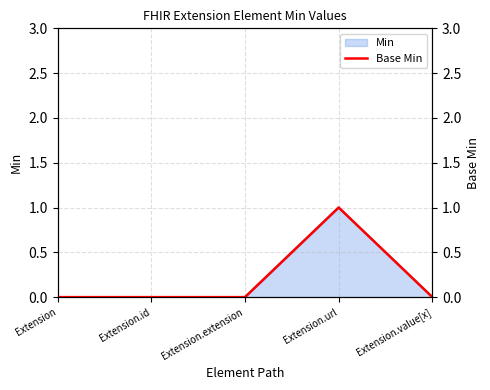

True or false: the data has more than 0 interior local peaks.

True